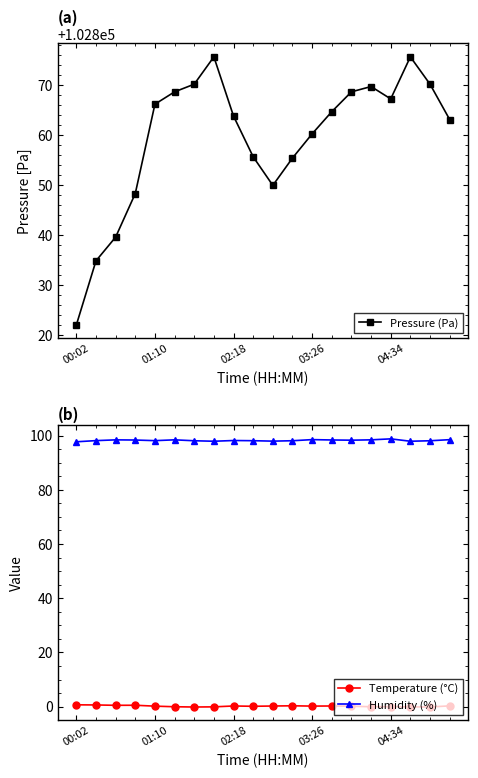

The Humidity (%) series shows 98.1 at 01:10. True or false?

True